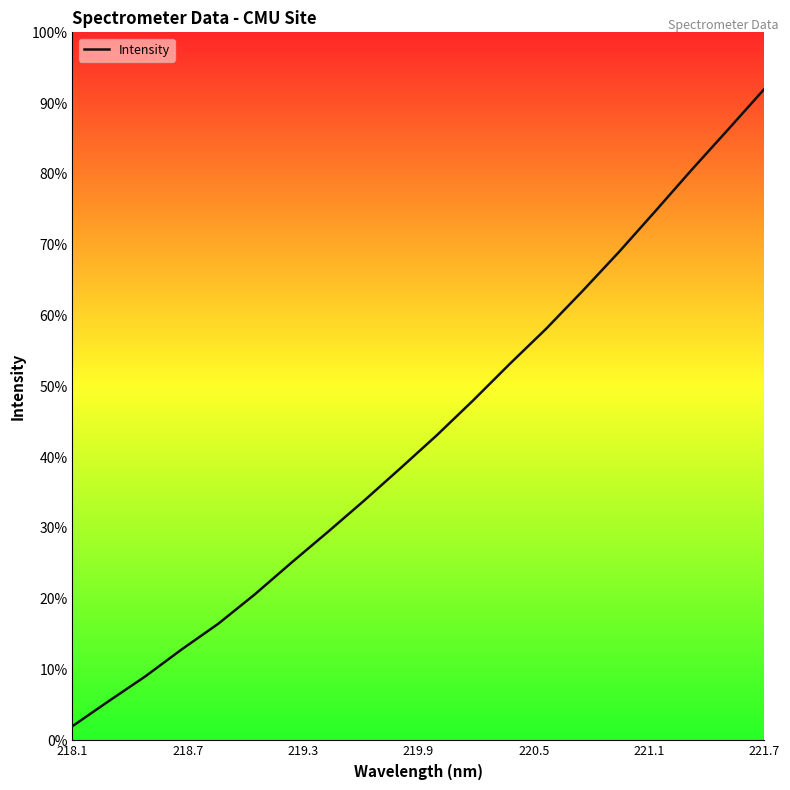

What is the difference between the maximum and minimum values?

90.0